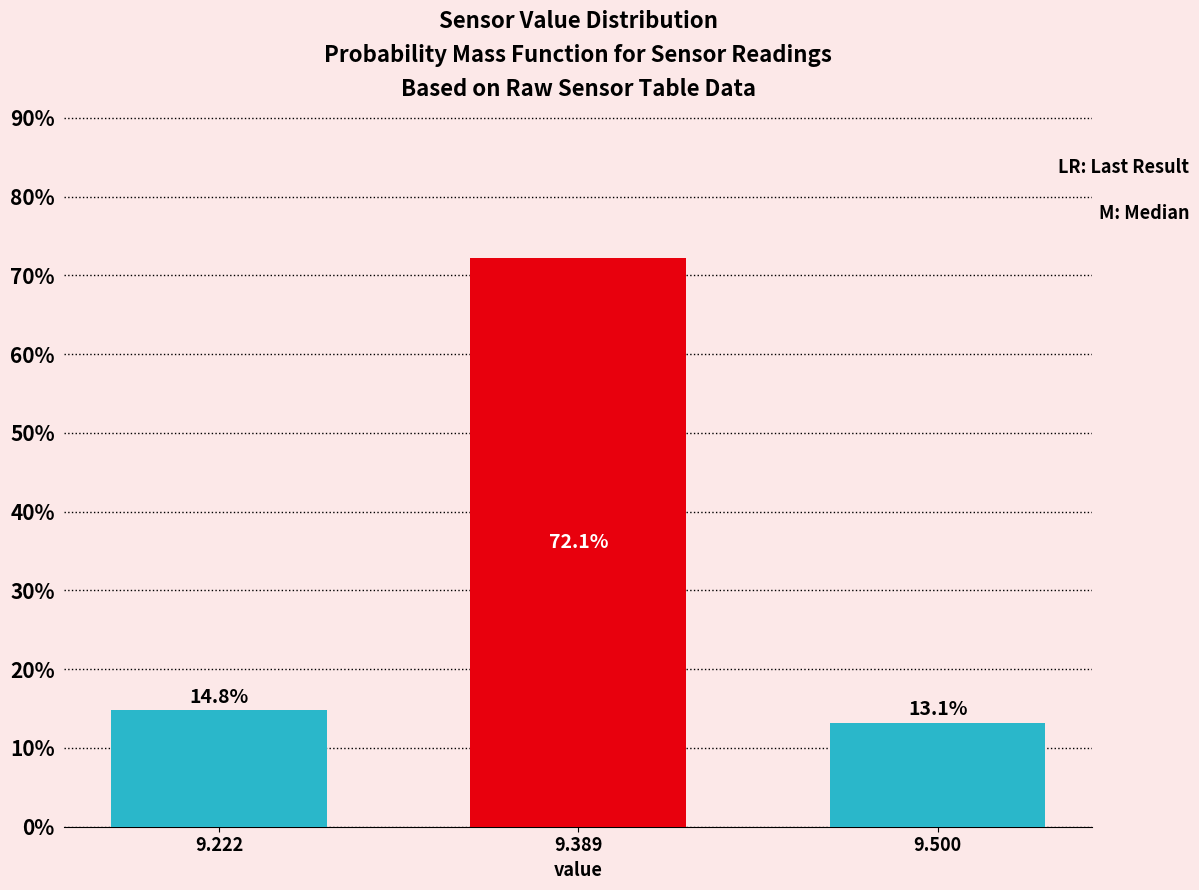

Reading right to left, transcribe all the data shown in this chart.

13.1	72.1	14.8